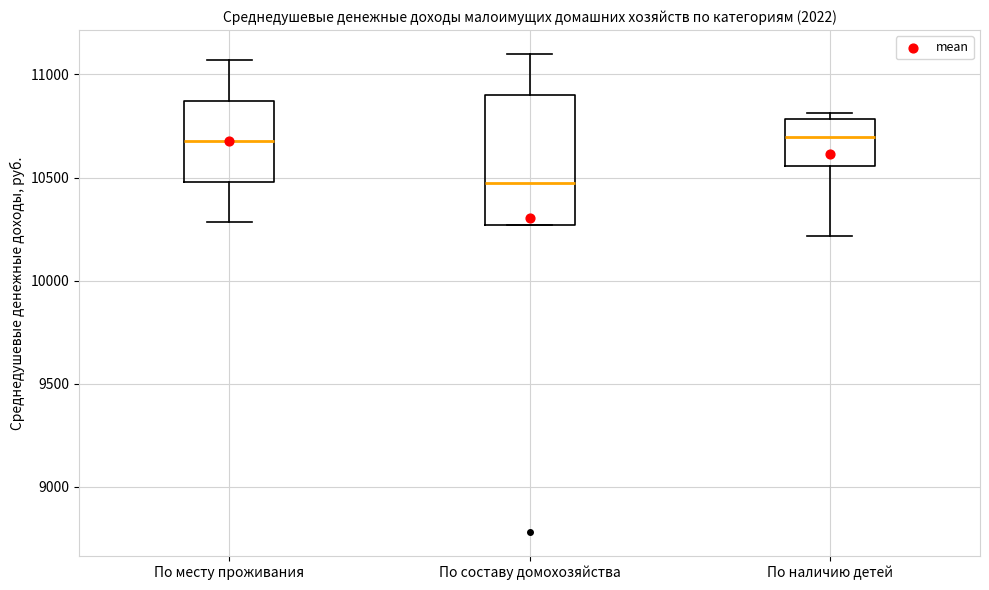

Reading left to right, transcribe this box plot: for each box, give where its median line is, the range the box spans, and where its two whiskers end, as read against the y-axis. The values are not printed on the chart, so give them approximately, as read against the axis.

По месту проживания: median 10700, box 10500 to 10850, whiskers 10300 to 11050
По составу домохозяйства: median 10450, box 10250 to 10900, whiskers 10250 to 11100
По наличию детей: median 10700, box 10550 to 10800, whiskers 10200 to 10800 (just above the box's upper edge)